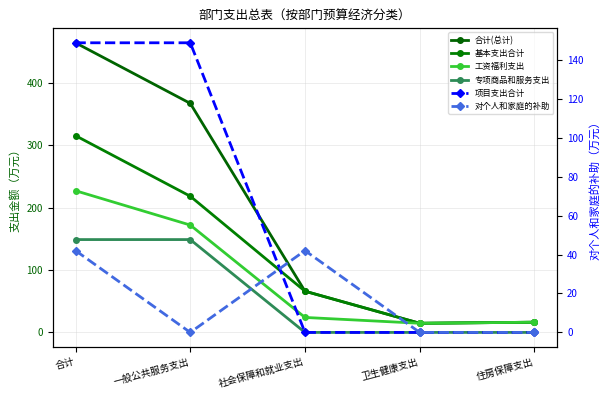

Which series changed the most between 合计 and 社会保障和就业支出?

合计(总计)